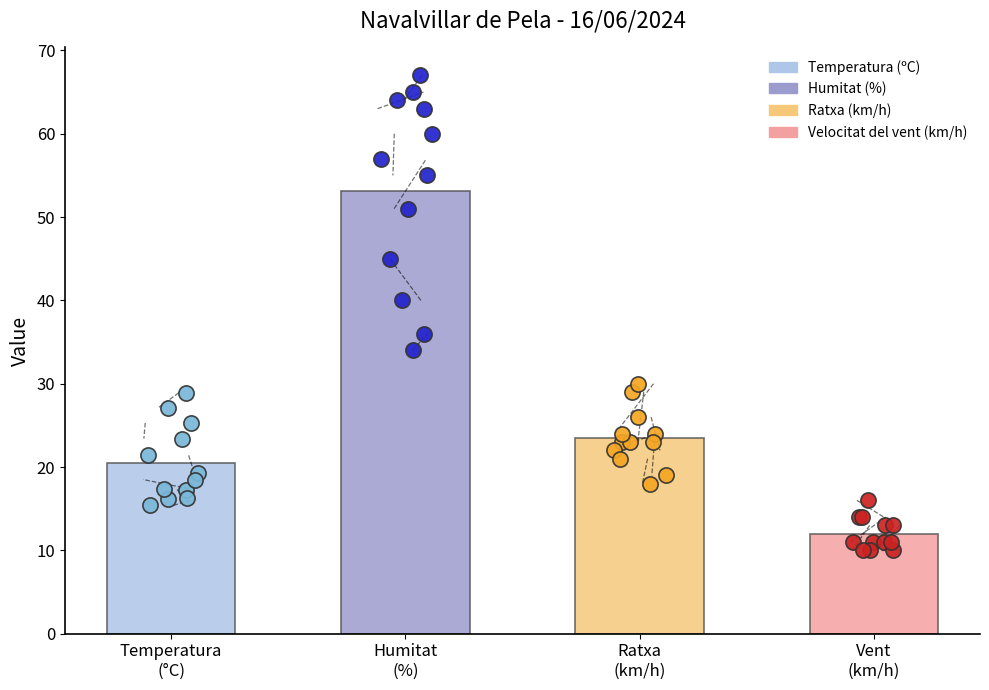

What are all the series names shown in the legend?

Temperatura (ºC), Humitat (%), Ratxa (km/h), Velocitat del vent (km/h)